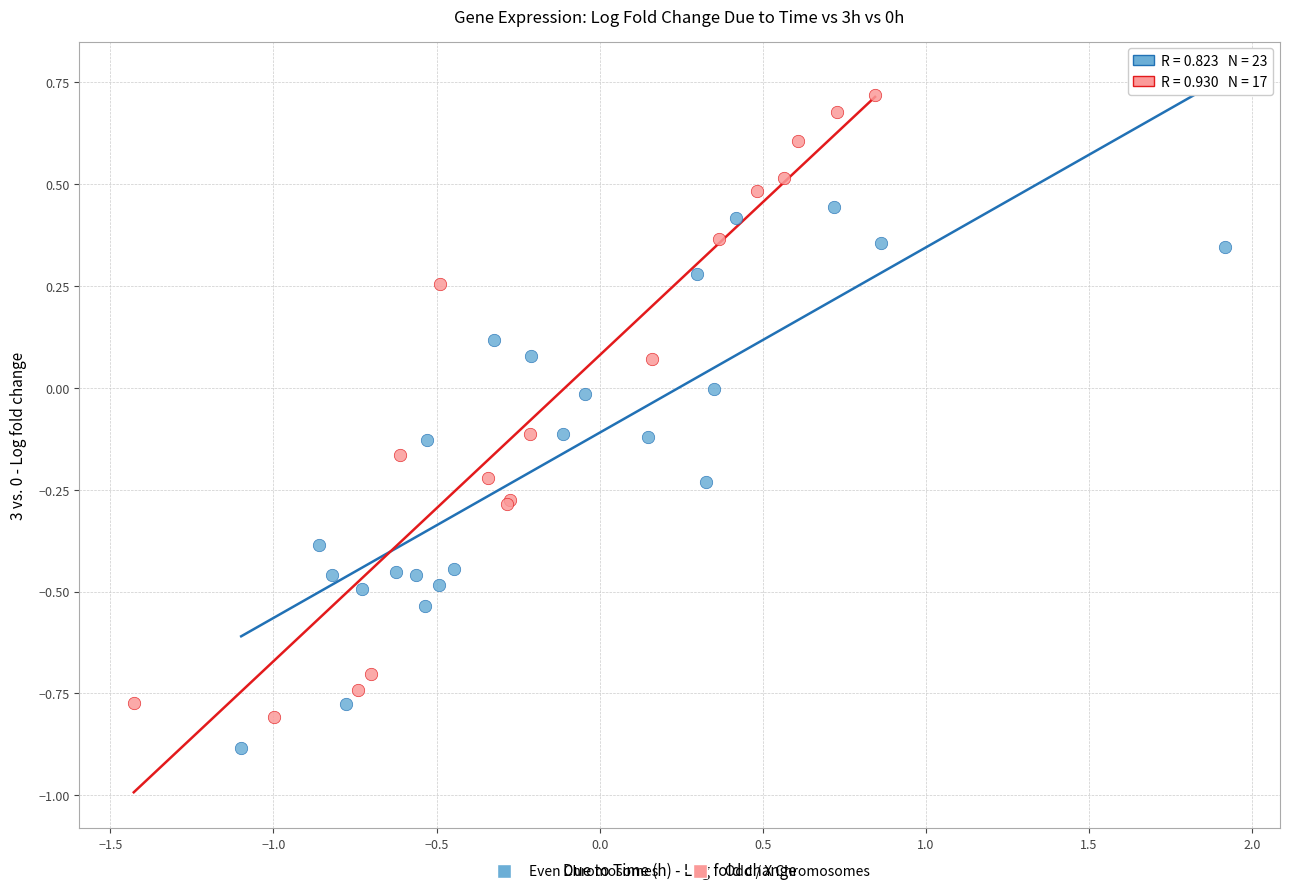

Which series reaches the maximum Y coordinate?

Odd / X Chromosomes